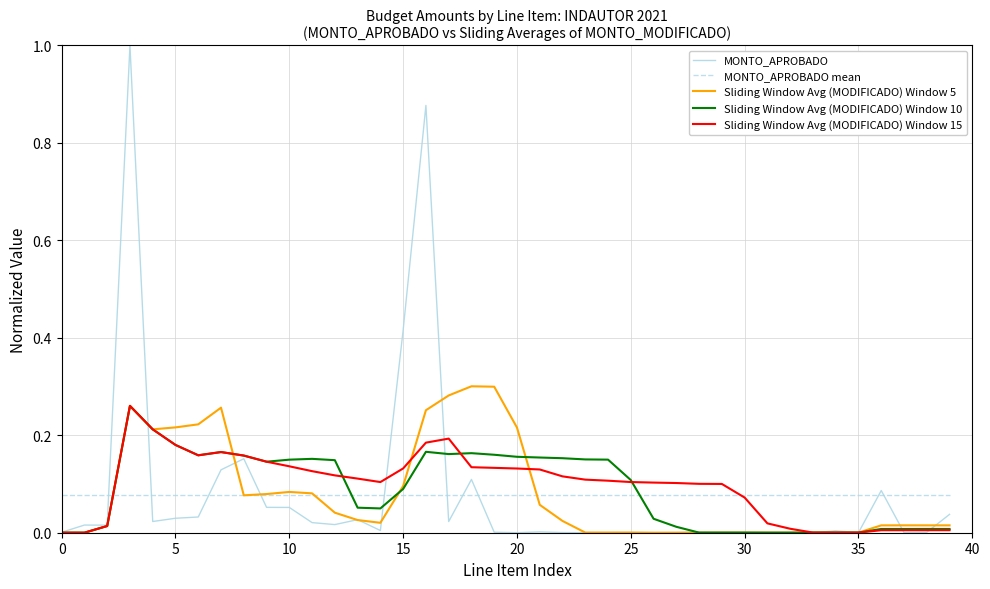

Which series has the widest spread of values?

MONTO_APROBADO